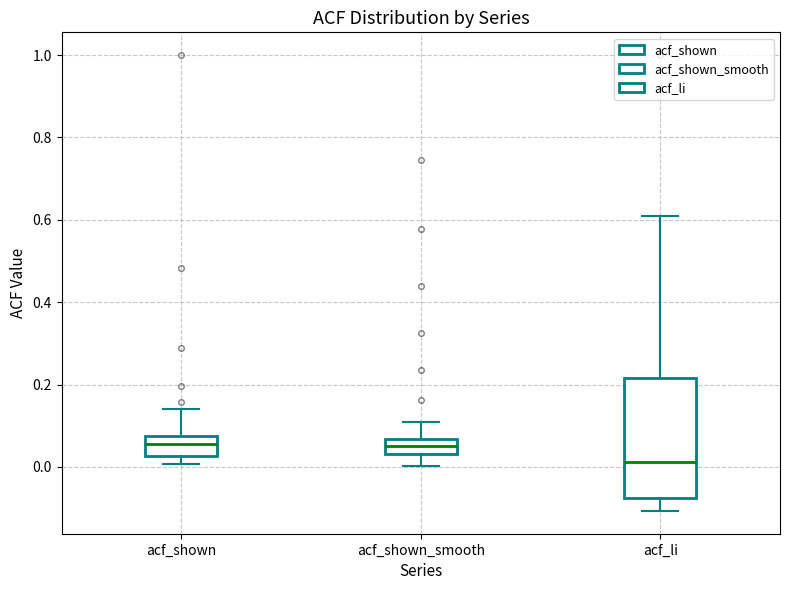

Where is the lower edge of the box for acf_li on the y-axis? The values are not printed on the chart, so give them approximately, as read against the axis.

-0.08